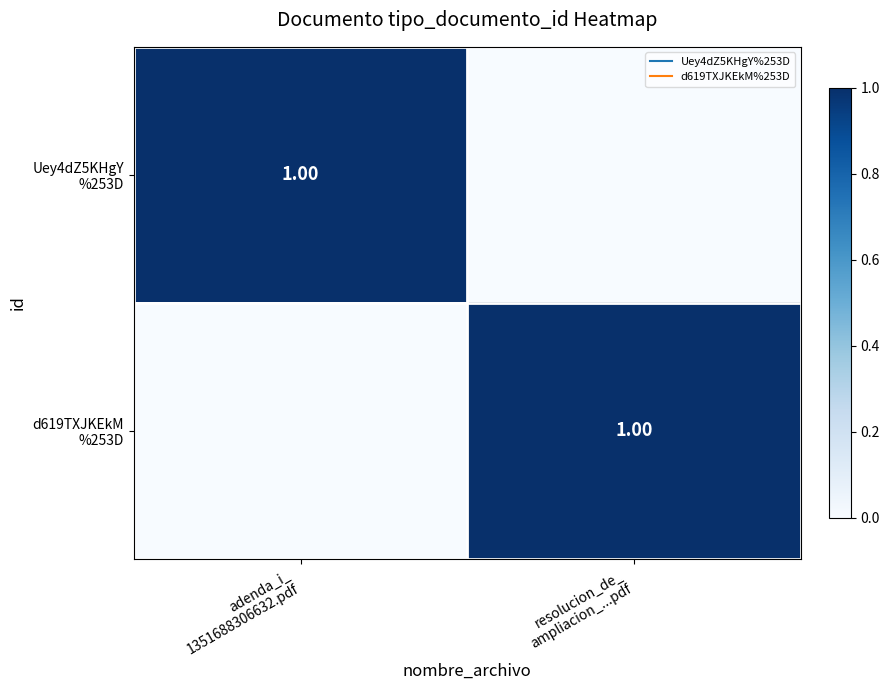

The value of d619TXJKEkM %253D at adenda_i_ 1351688306632.pdf is 0. True or false?

False